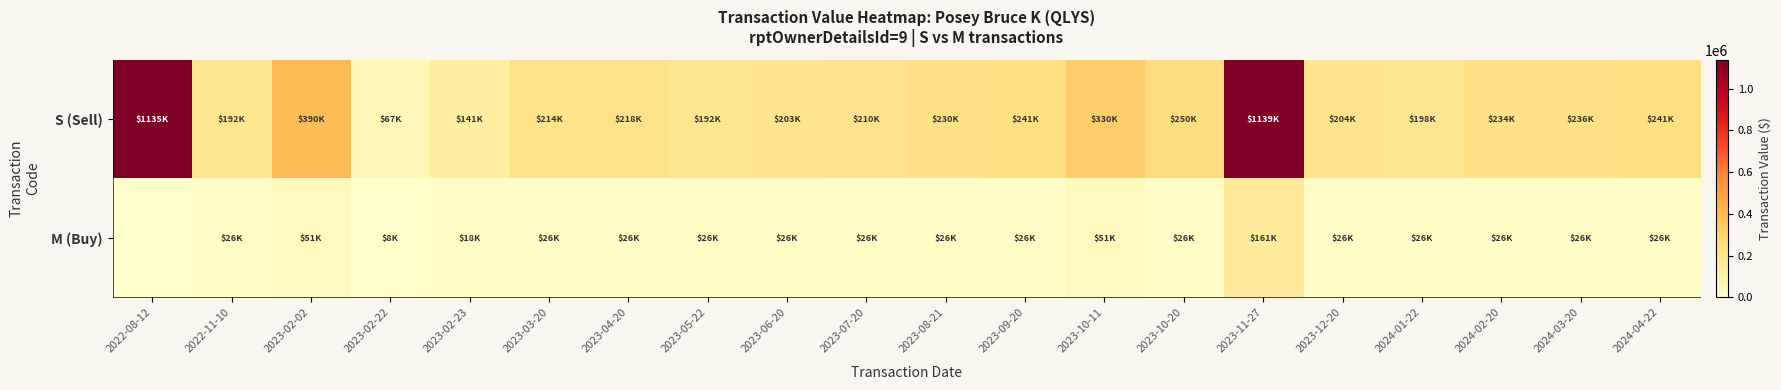

What is the total value across all series at 2022-08-12?

1134592